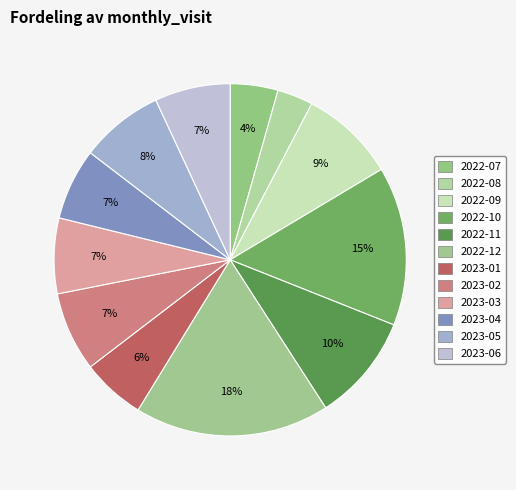

Rank the categories by value from lowest to highest.

2022-08, 2022-07, 2023-01, 2023-04, 2023-03, 2023-06, 2023-02, 2023-05, 2022-09, 2022-11, 2022-10, 2022-12